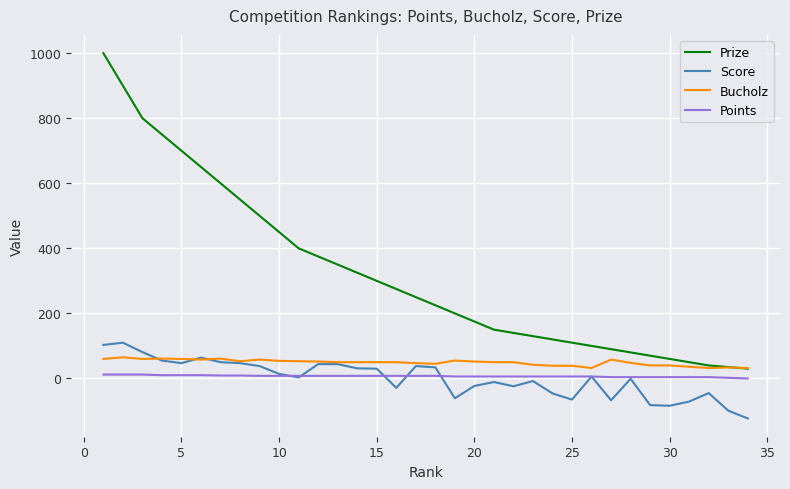

Which series has the widest spread of values?

Prize